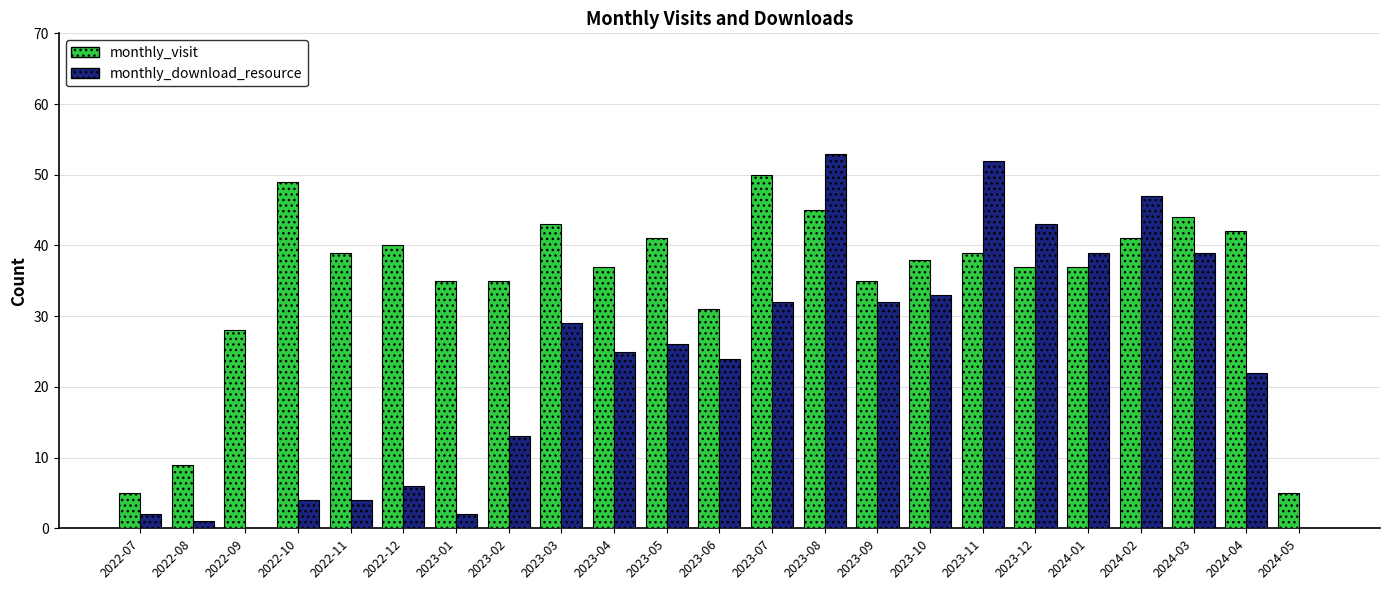

Is the value of monthly_visit at 2023-06 greater than the value of monthly_download_resource at 2024-03?

No